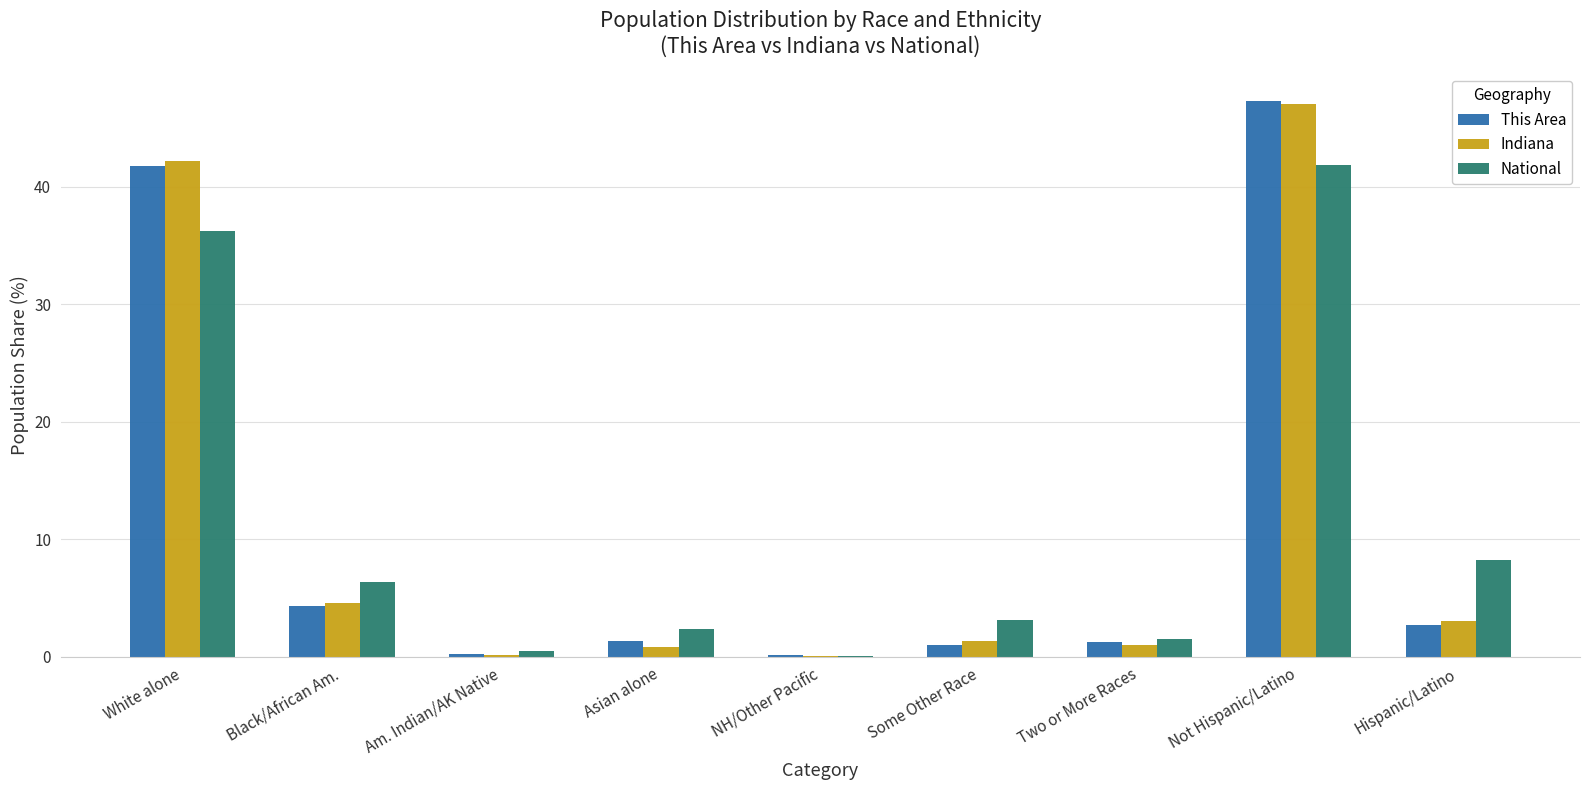

How many data points does each series have?

9